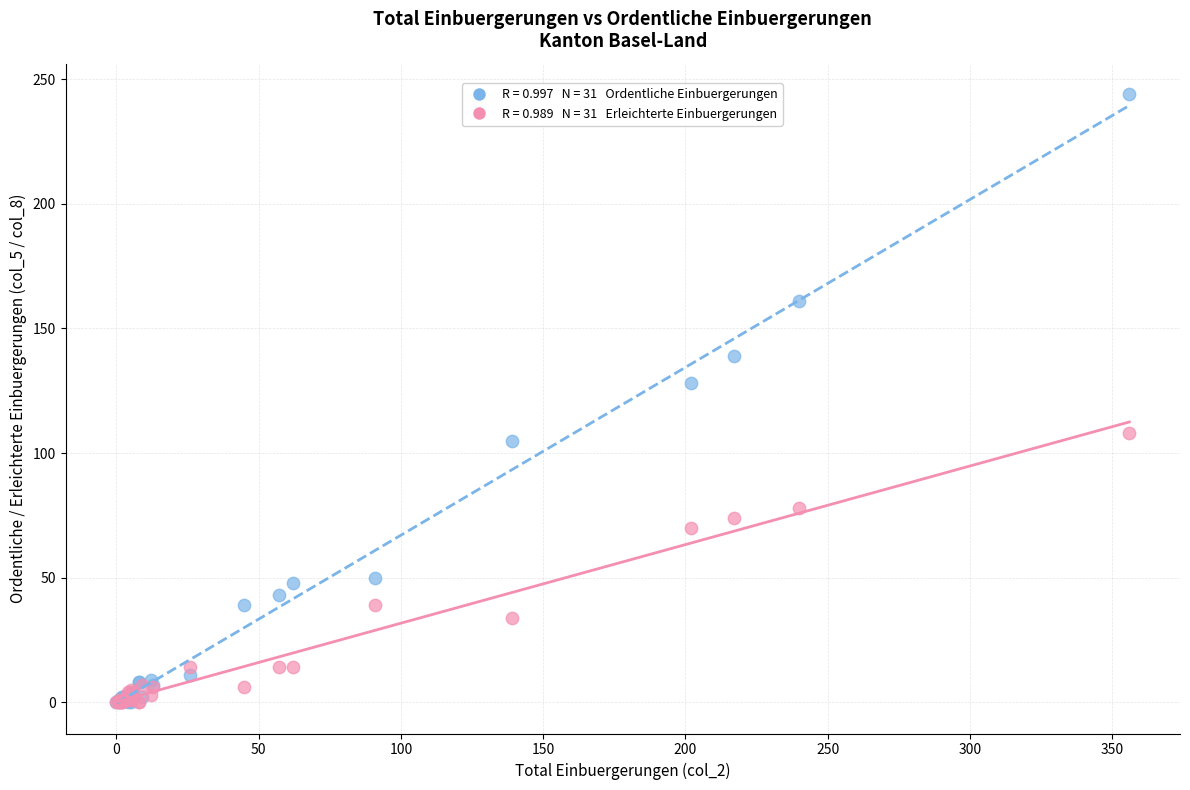

Across all series, what Y value is closest to 122?

128